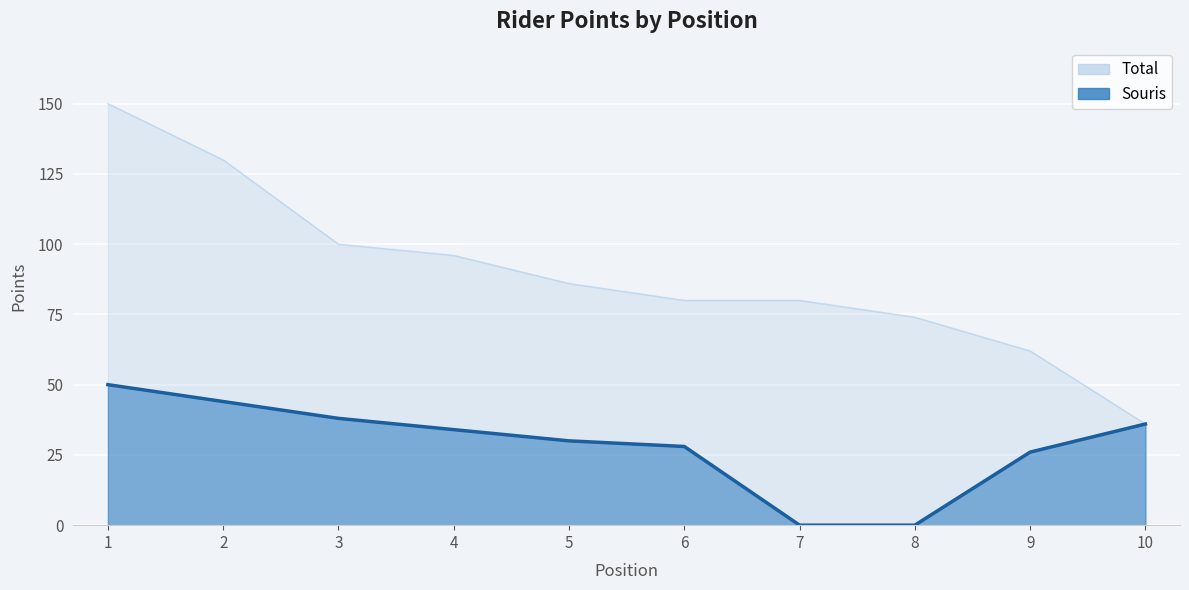

True or false: Total and Souris intersect in this chart.

False